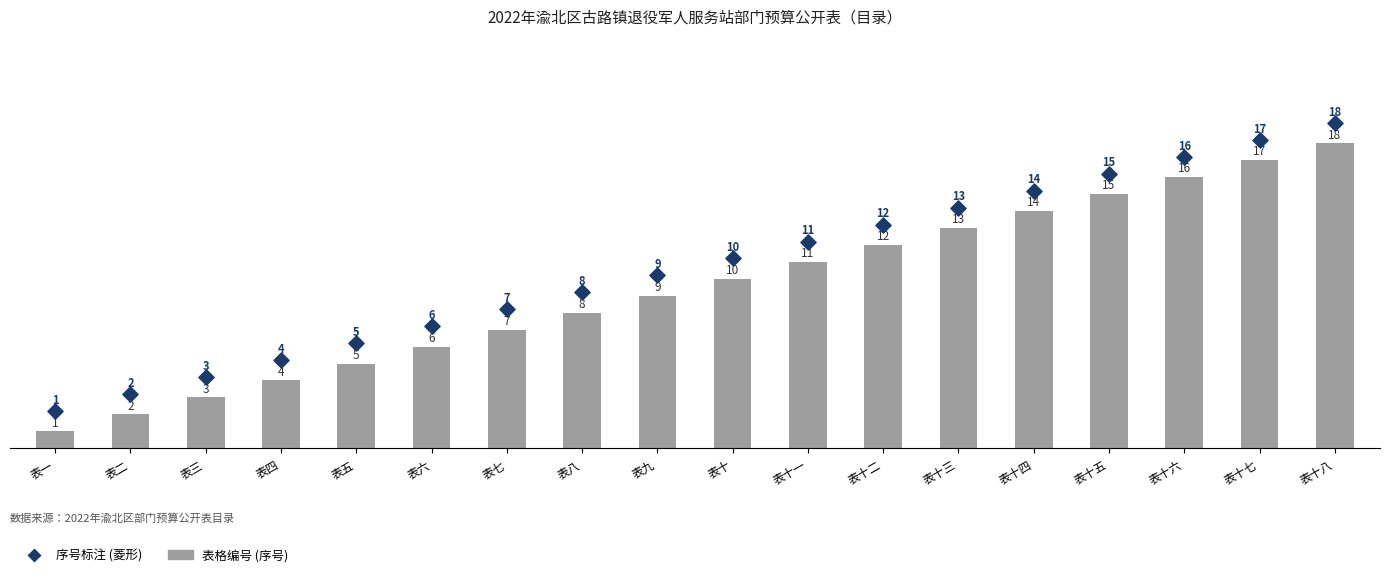

Which series has the largest total across all categories?

表格序号标注